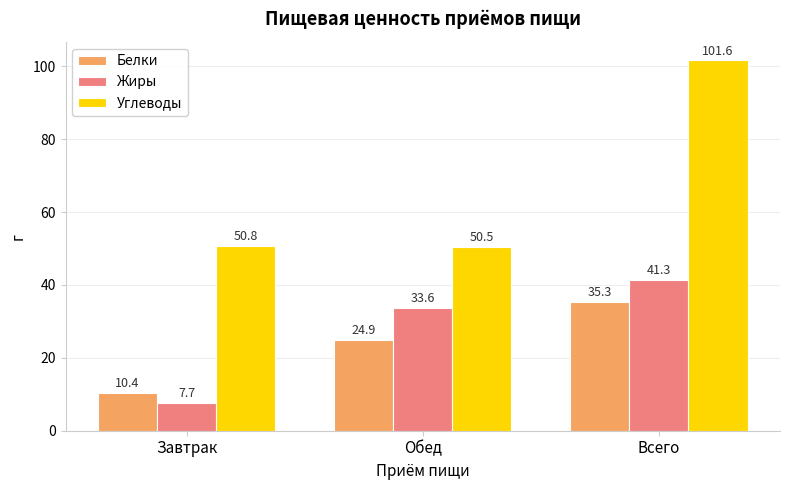

What is the difference between the maximum and second lowest values in the Жиры series?

7.7